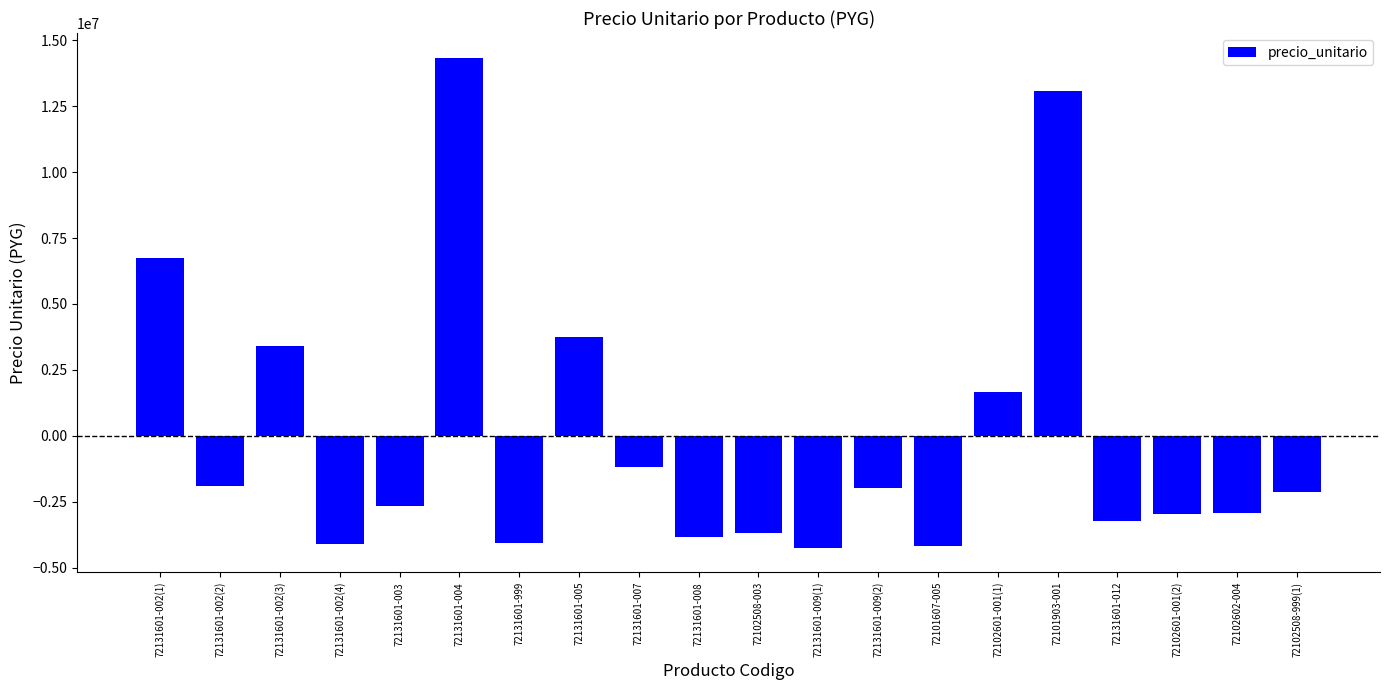

At which label is the value closest to 5050799?

72131601-005